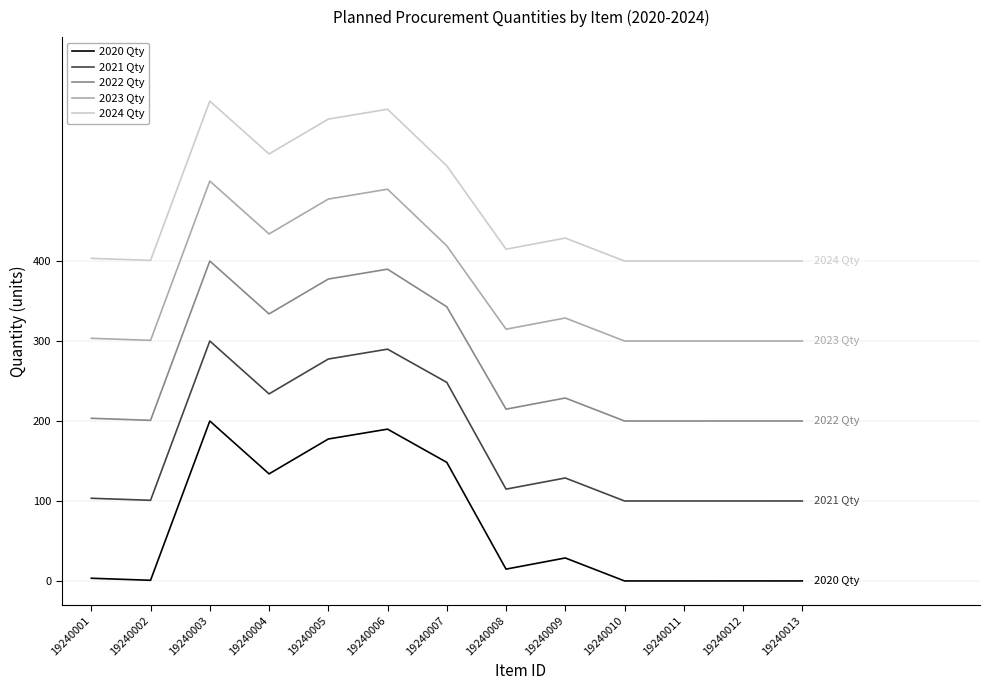

How many series are shown in this chart?

5